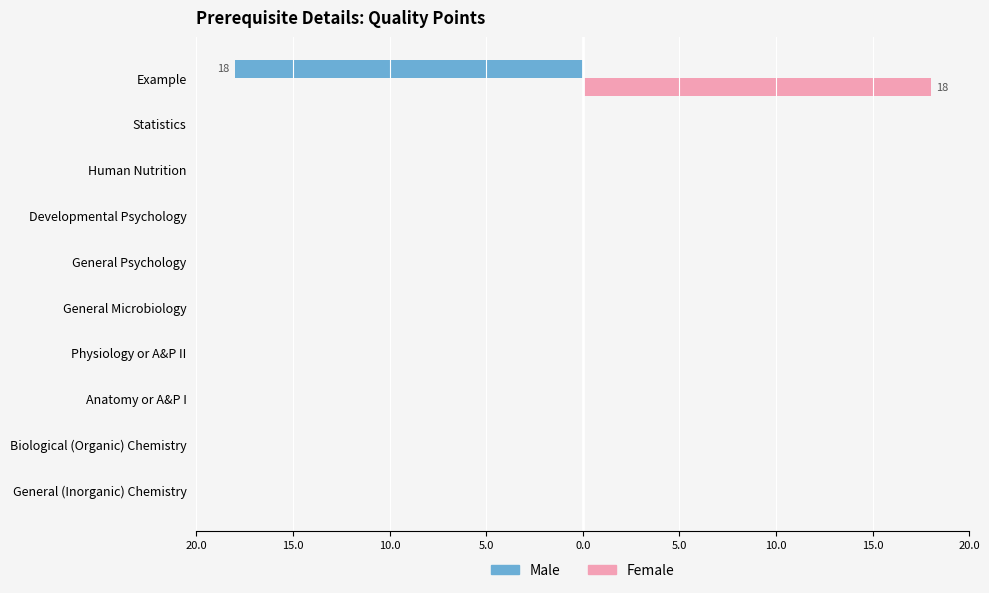

What are all the series names shown in the legend?

Male, Female